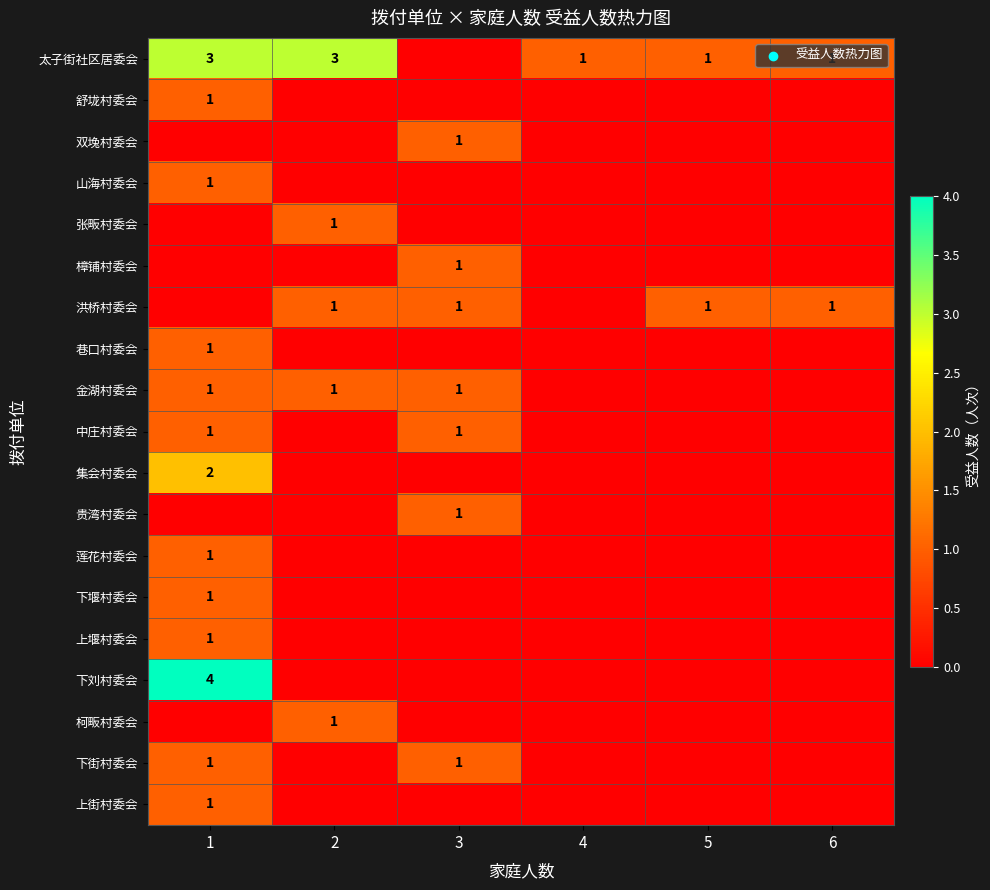

At how many categories does at least one series exceed 0?

6